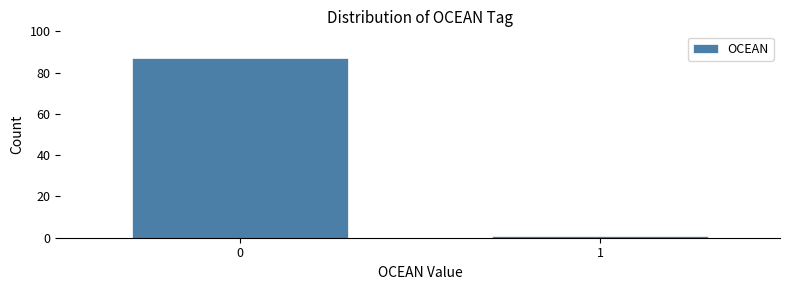

Reading left to right, transcribe all the data shown in this chart.

0=87	1=1